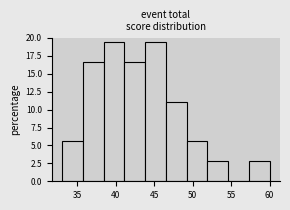

What is the height of the bar covering 43.8 to 46.5 on the x-axis? Neither the bar edges nor the heights are printed on the chart, so give them approximately, as read against the axes.

19.5